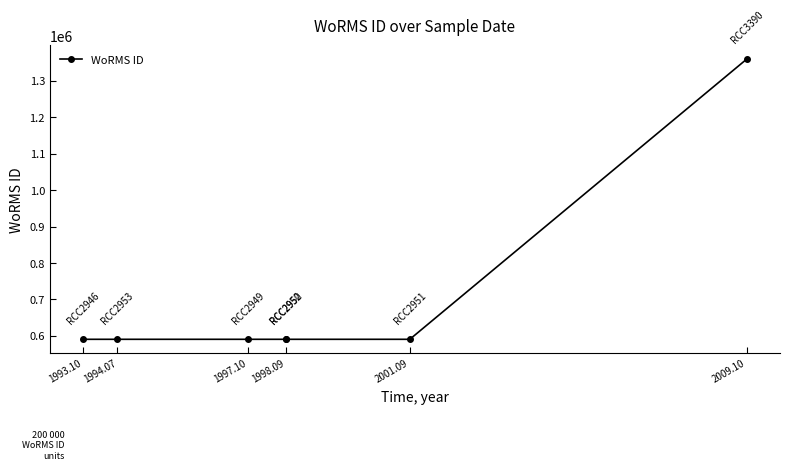

The value at 1997.10 is 976576. True or false?

False